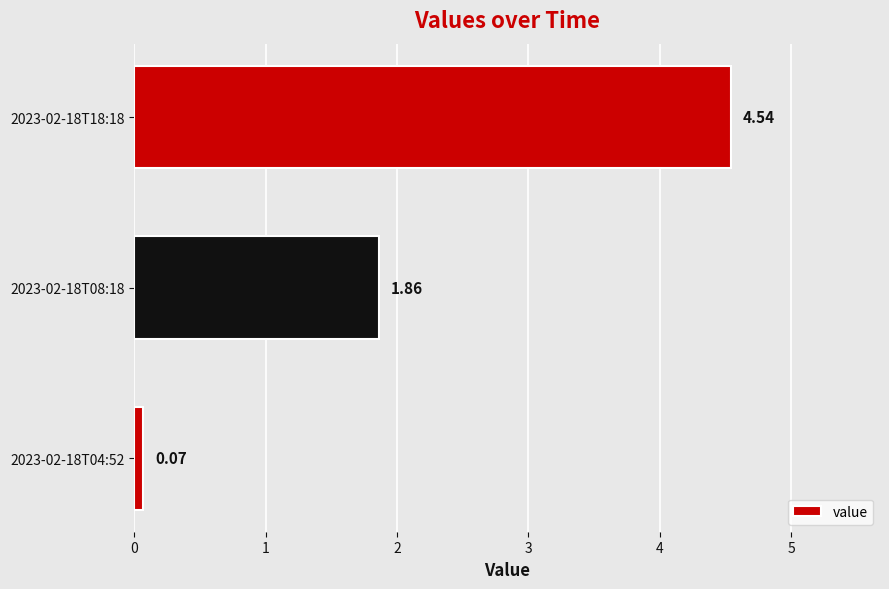

Which has a higher value, 2023-02-18T04:52 or 2023-02-18T08:18?

2023-02-18T08:18